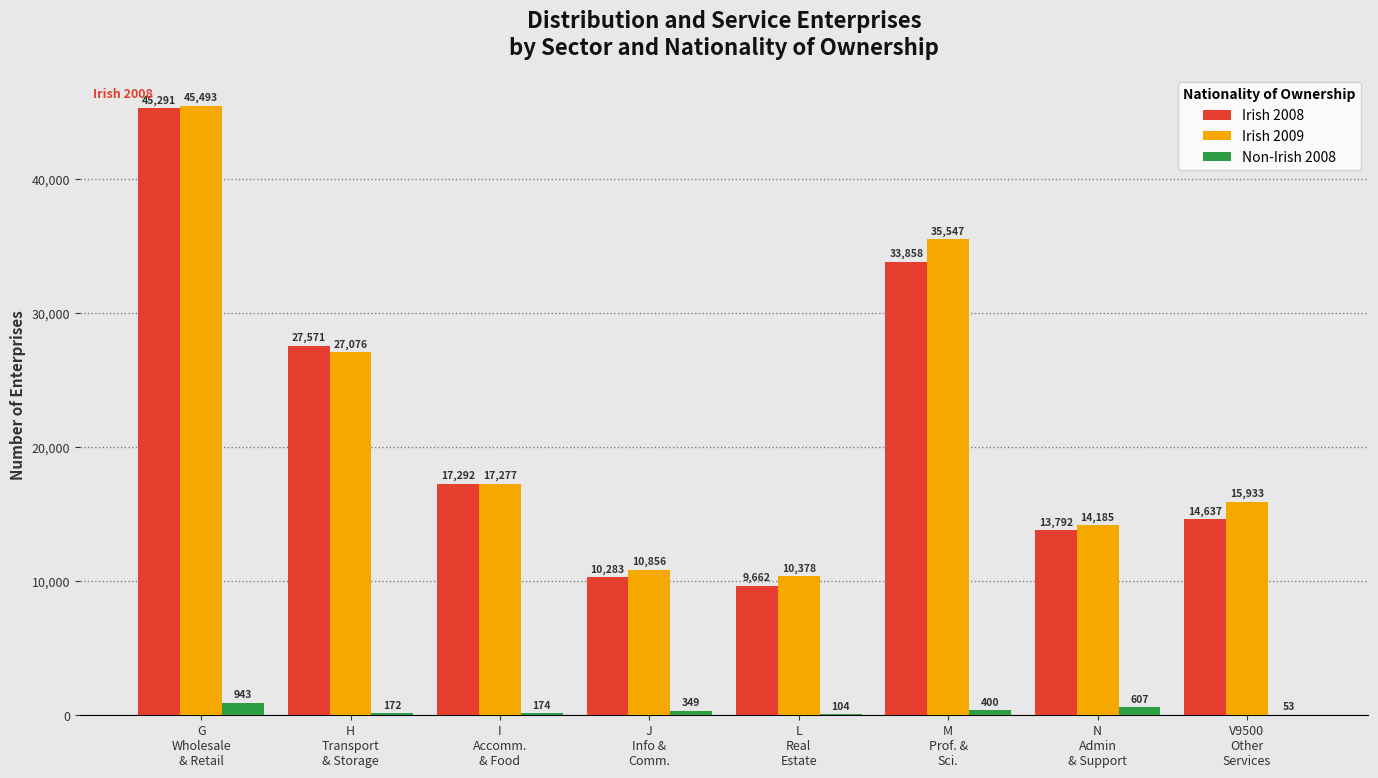

How many groups of bars are there?

8